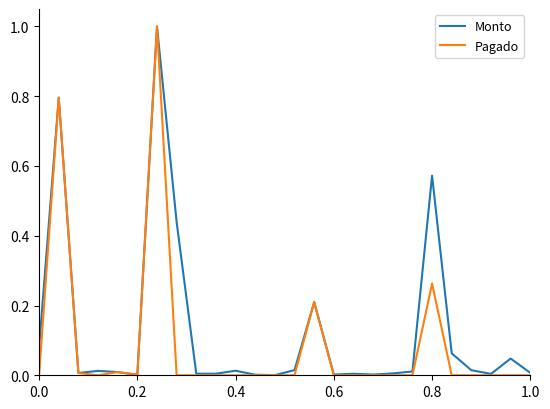

What is the greatest value displayed?

1.0